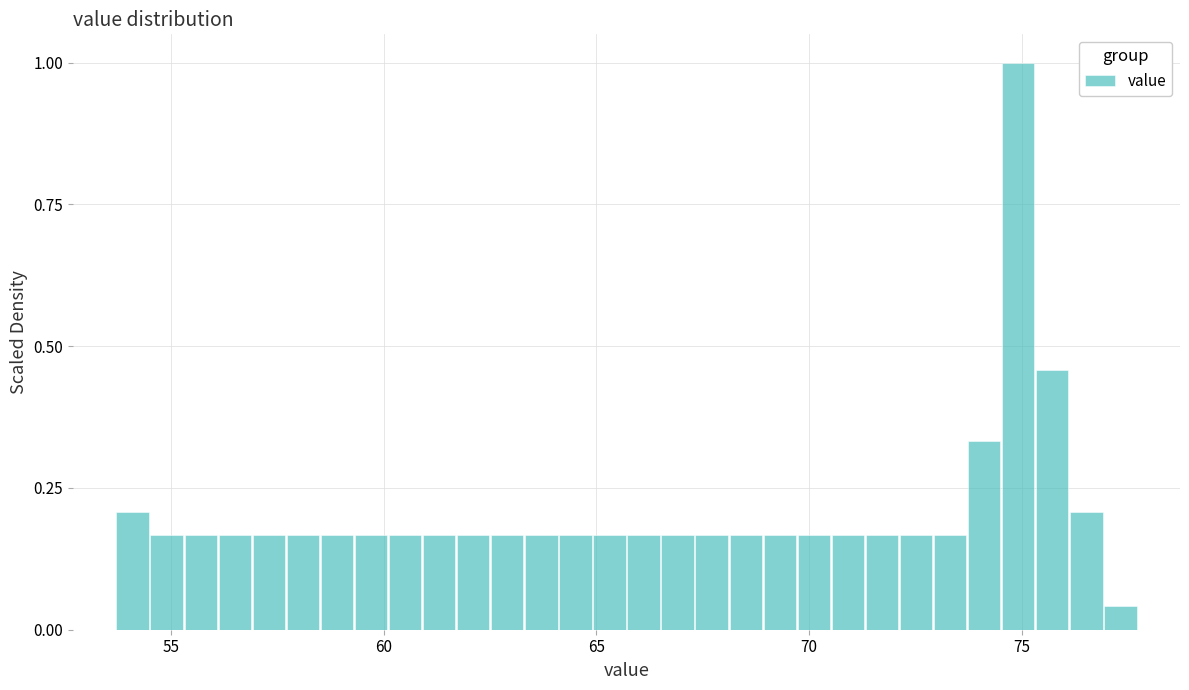

Around what value on the x-axis is the tallest bar? Give the approximate position of its centre, as read against the axis.

75.0